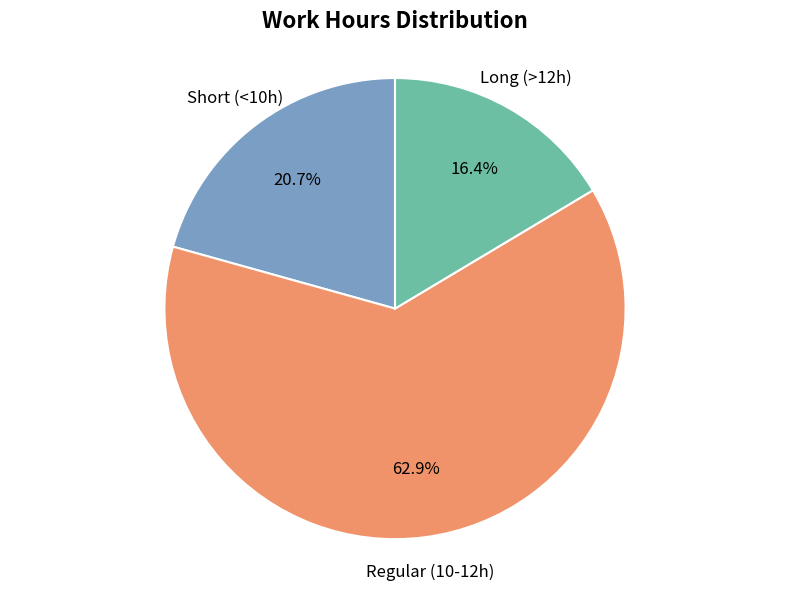

Is there any slice that represents more than half of the pie?

Yes